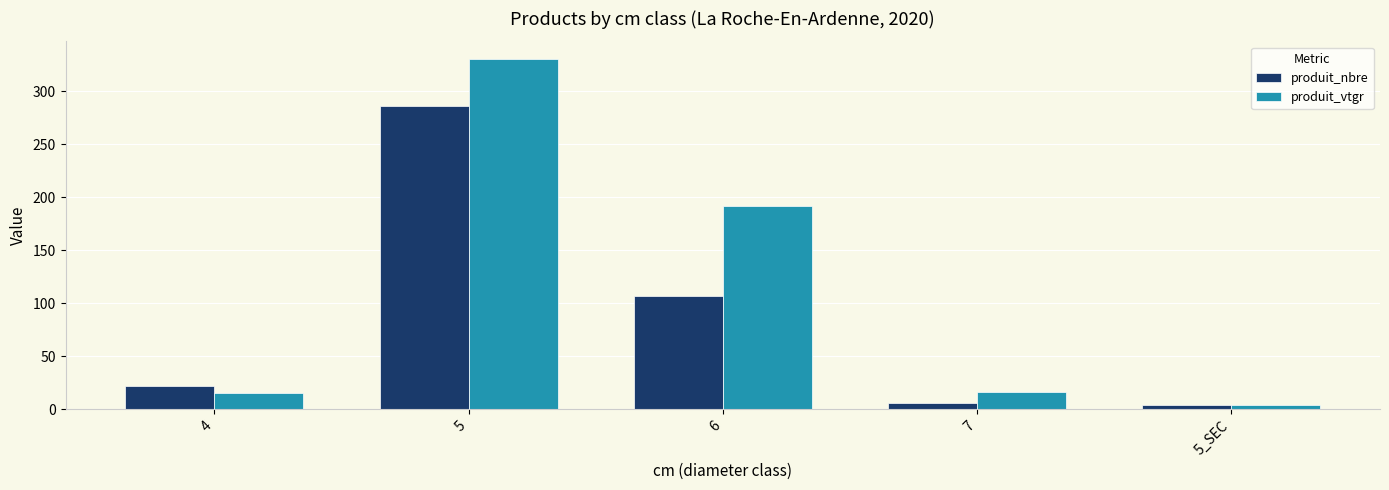

What is the label of the 2nd bar from the right?

7